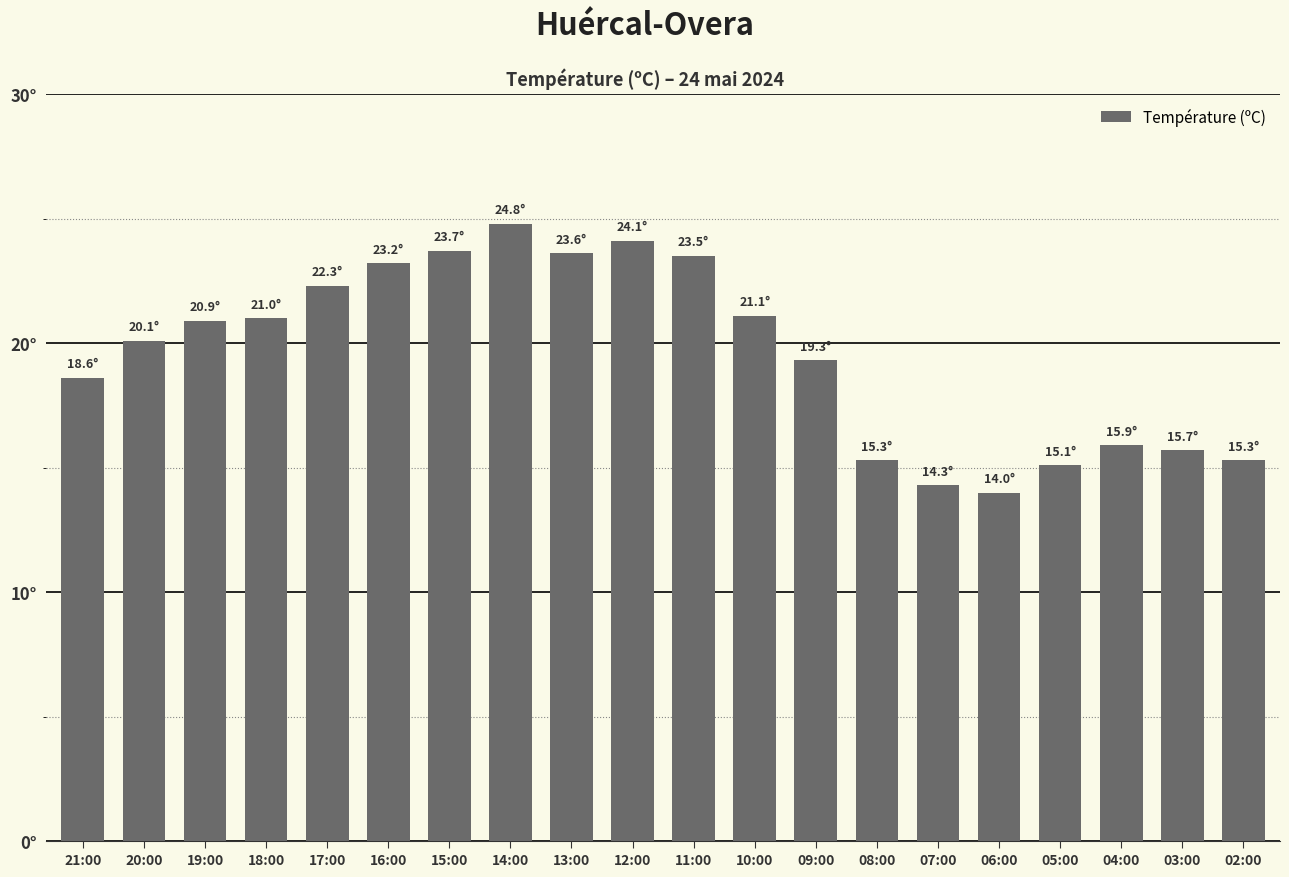

Does the chart contain any negative values?

No